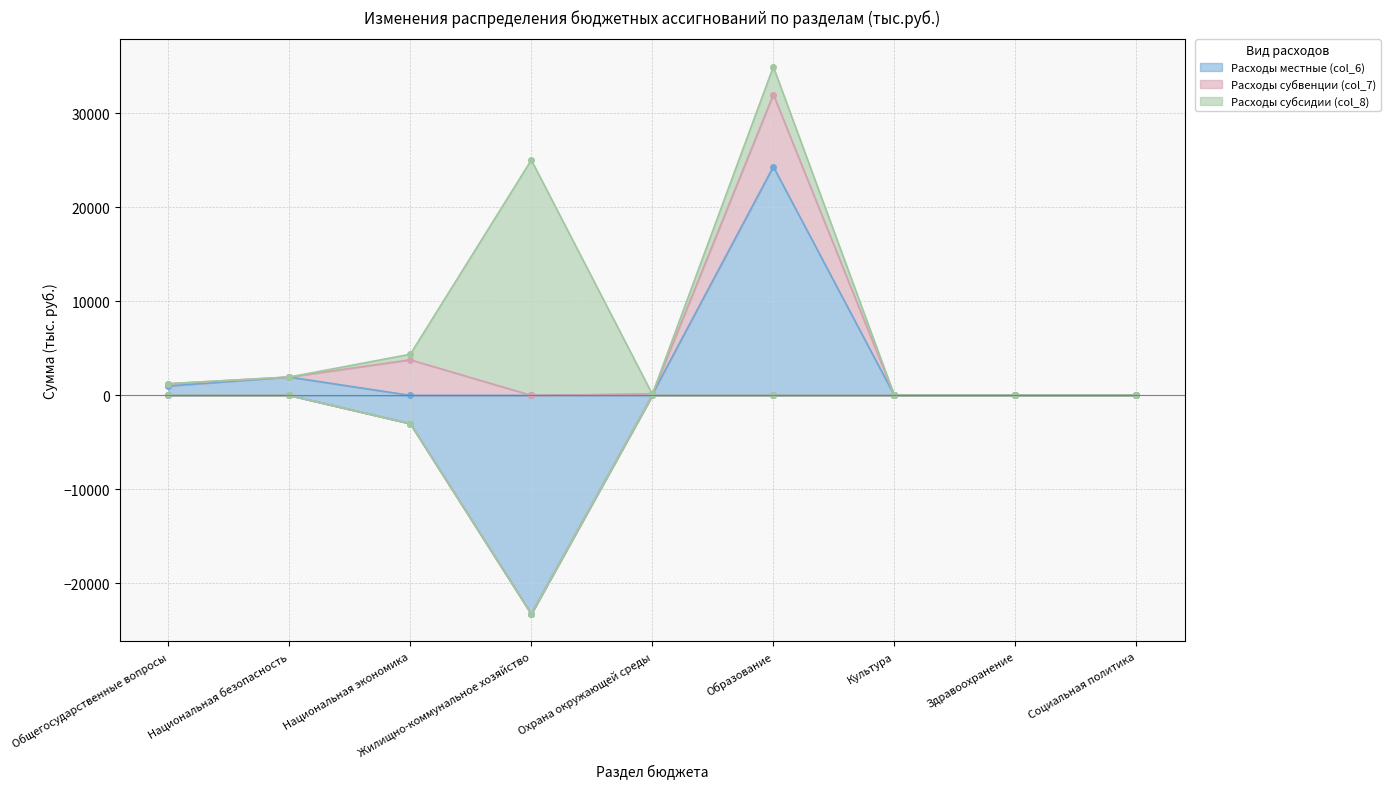

Which category has the lowest value across all series?

Жилищно-коммунальное хозяйство